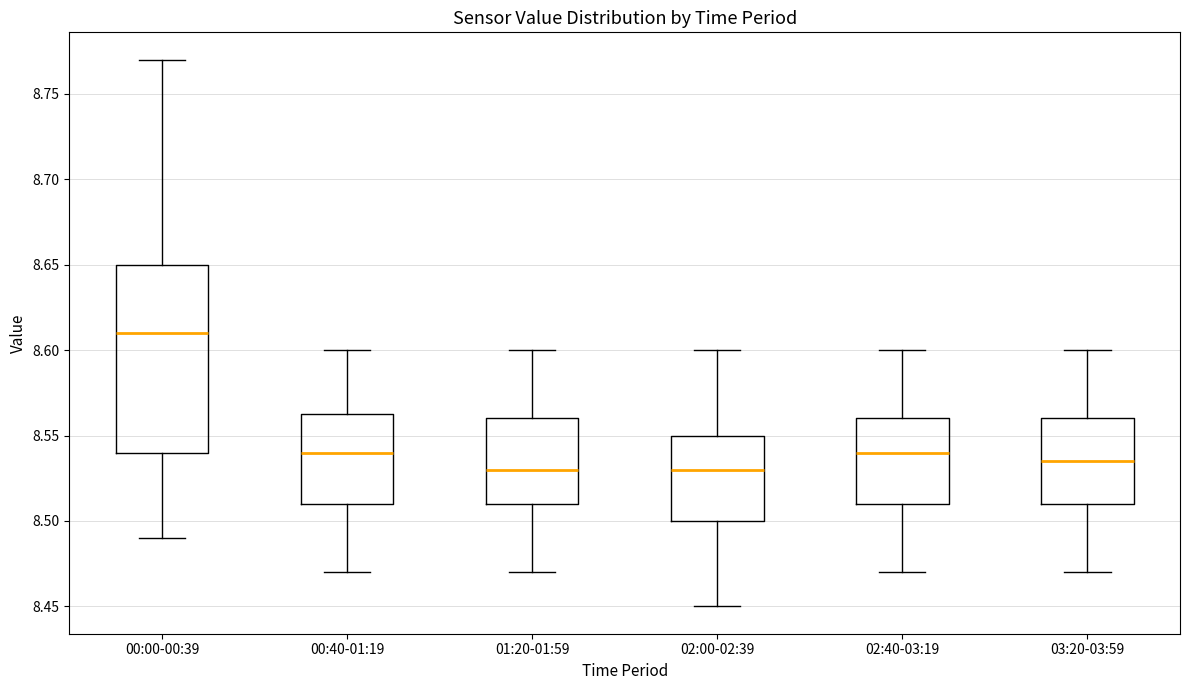

Reading left to right, read every box against the y-axis: the position of its median line, the range the box covers, and the ends of its whiskers. The values are not printed on the chart, so give them approximately, as read against the axis.

00:00-00:39: median 8.610, box 8.540 to 8.650, whiskers 8.490 to 8.770
00:40-01:19: median 8.540, box 8.510 to 8.565, whiskers 8.470 to 8.600
01:20-01:59: median 8.530, box 8.510 to 8.560, whiskers 8.470 to 8.600
02:00-02:39: median 8.530, box 8.500 to 8.550, whiskers 8.450 to 8.600
02:40-03:19: median 8.540, box 8.510 to 8.560, whiskers 8.470 to 8.600
03:20-03:59: median 8.535, box 8.510 to 8.560, whiskers 8.470 to 8.600